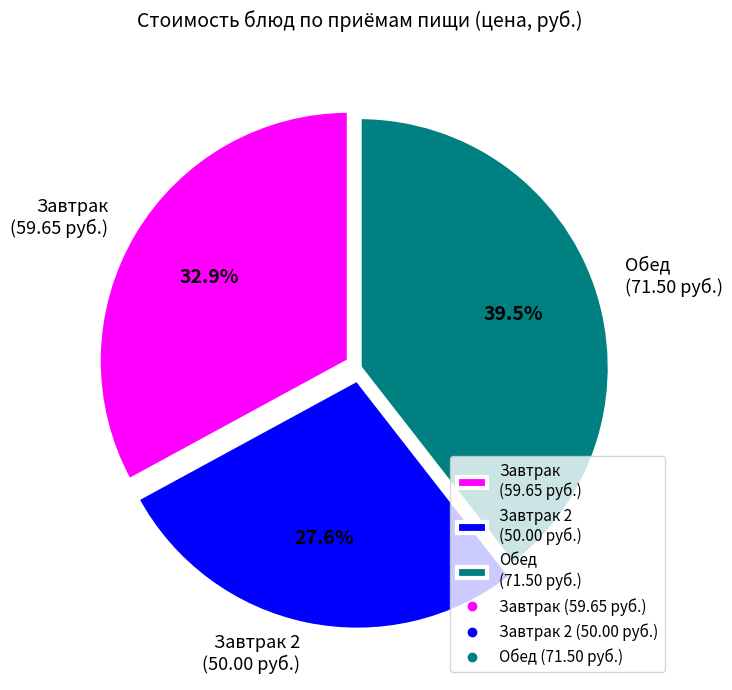

Between Завтрак 2 (50.00 руб.) and Завтрак (59.65 руб.), which is larger?

Завтрак (59.65 руб.)